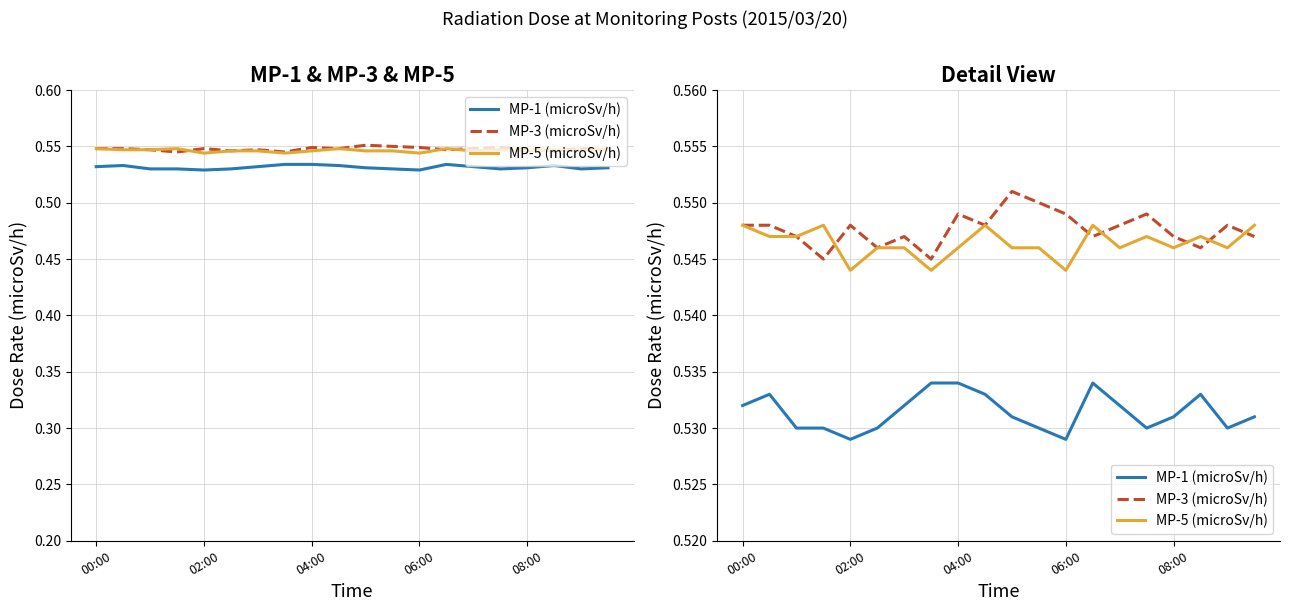

How many data points does each series have?

20